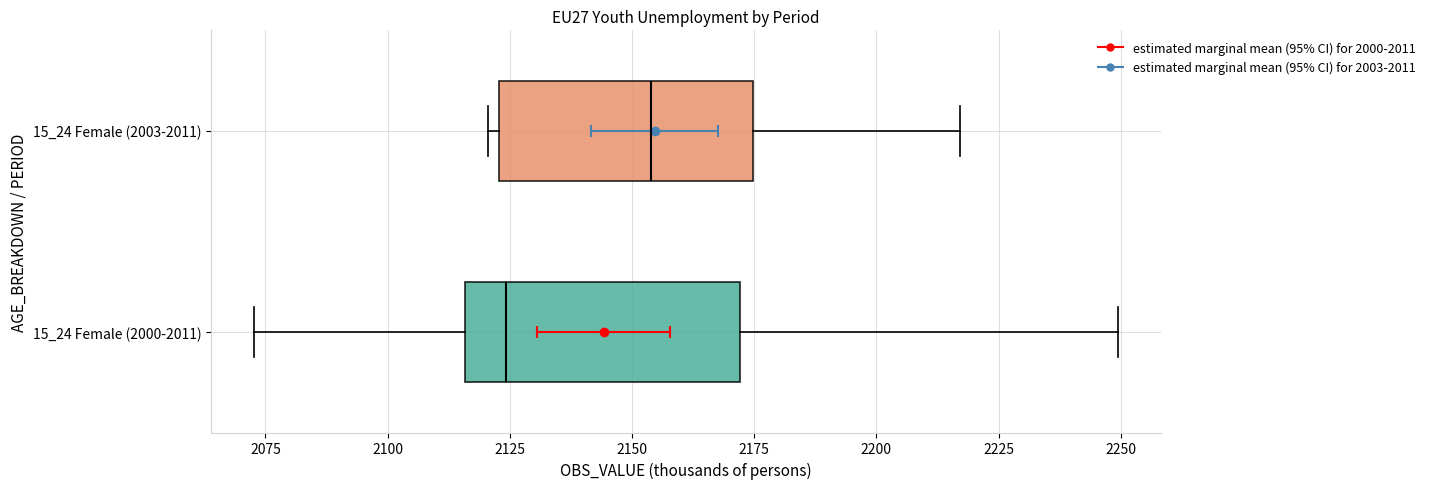

Which box's median line is the furthest to the right?

15_24 Female (2003-2011)